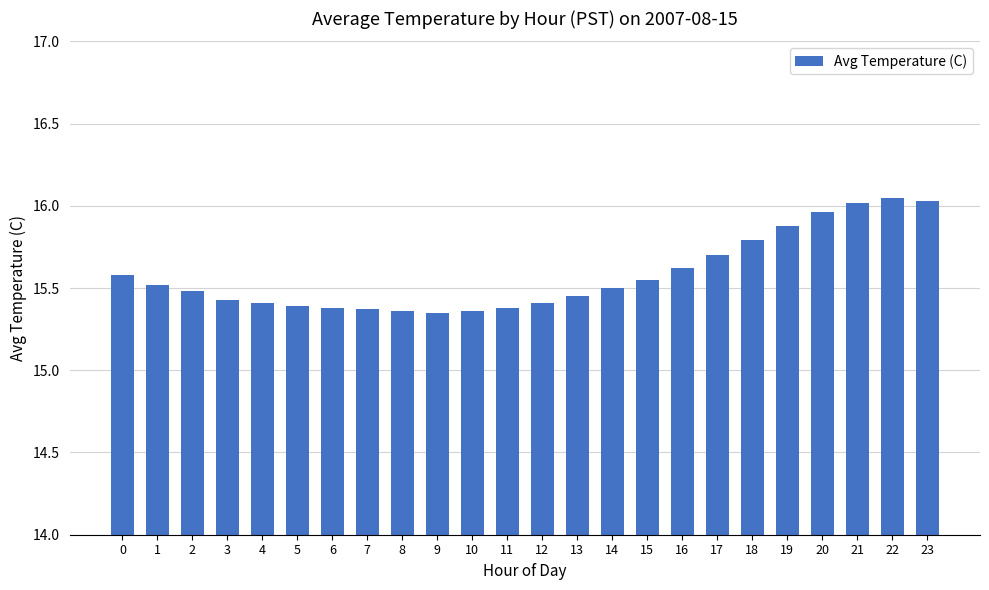

What is the ratio of the value at 22 to the value at 9?

1.0